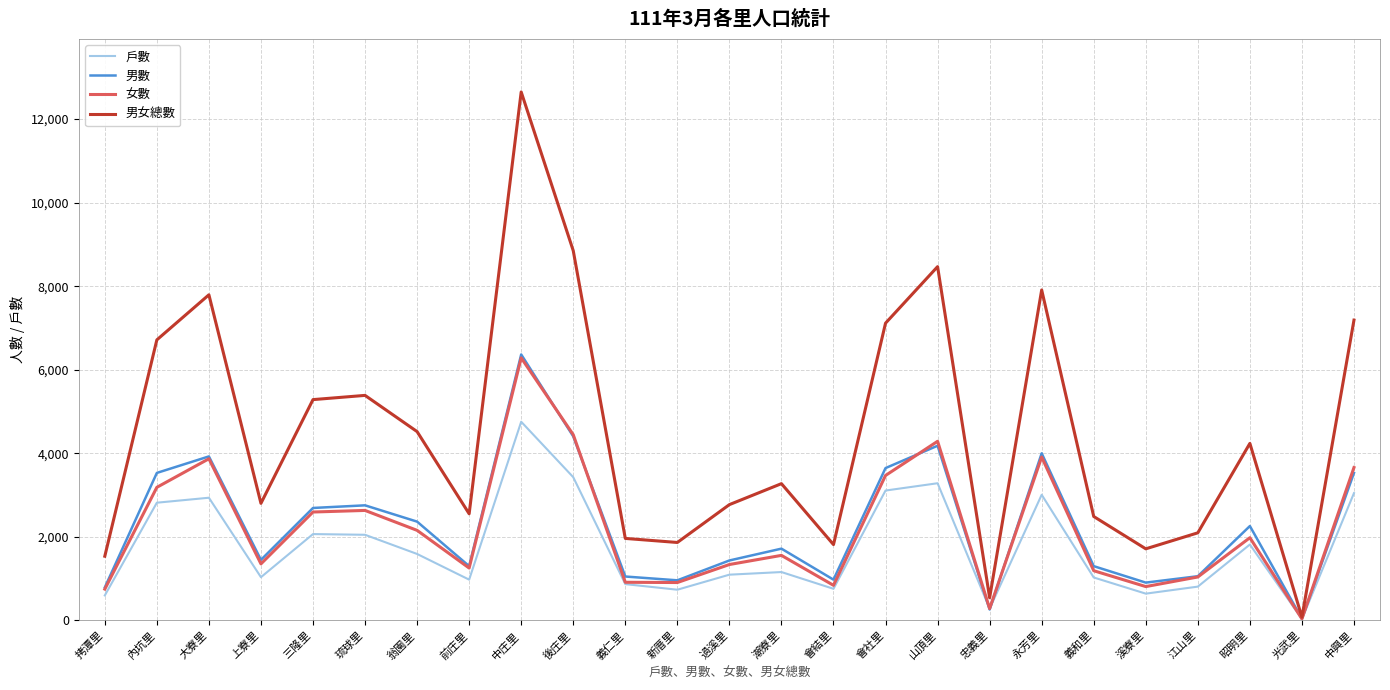

The 女數 series shows 2140 at 潮寮里. True or false?

False